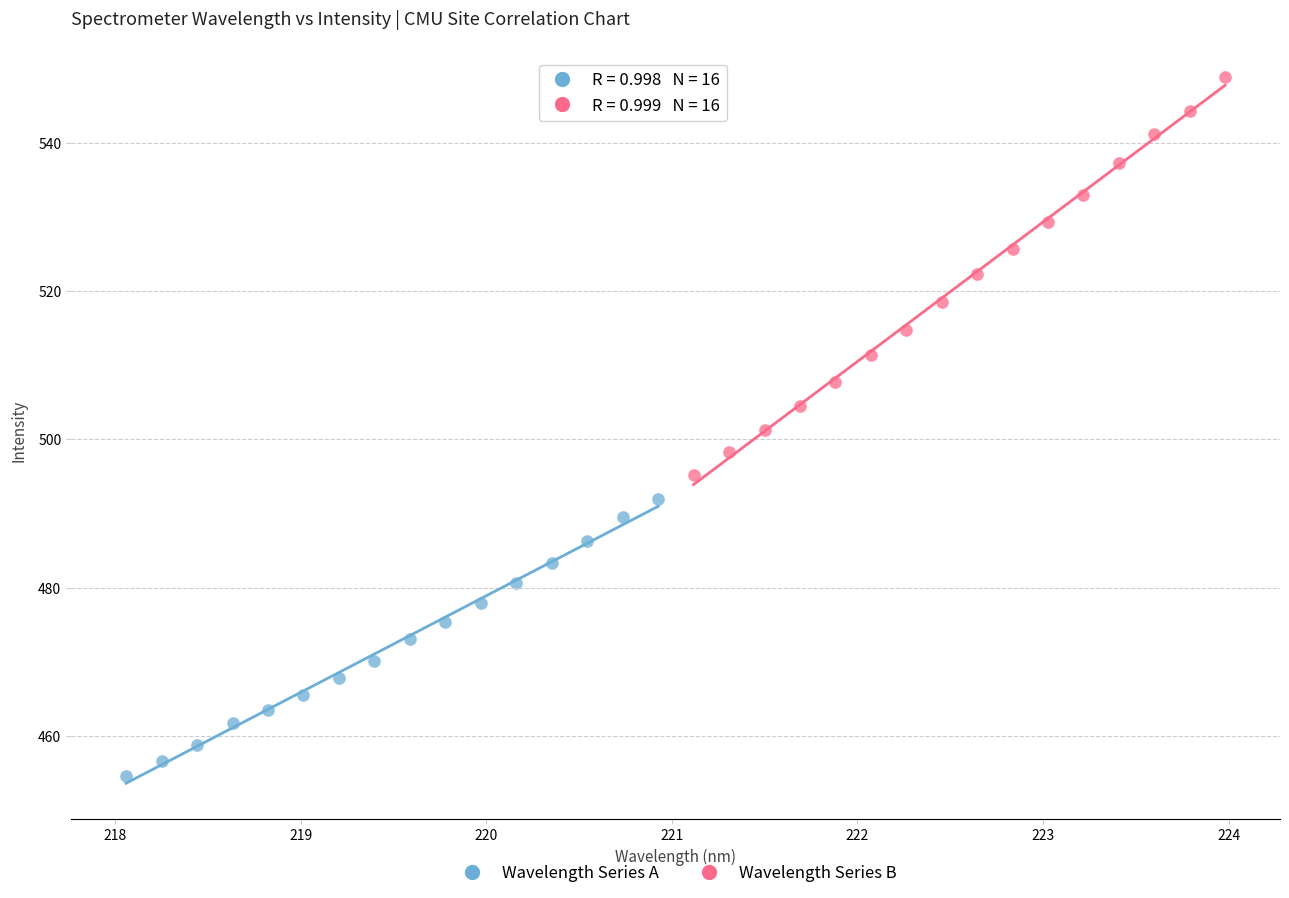

Which series reaches the maximum Y coordinate?

Wavelength Series B